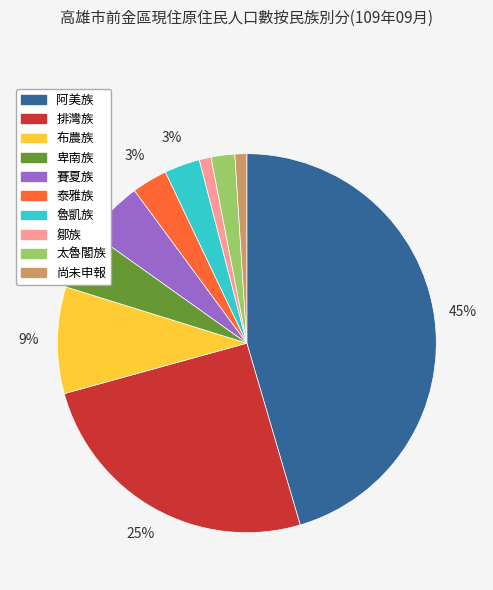

The 太魯閣族 slice represents 2% of the pie. True or false?

True